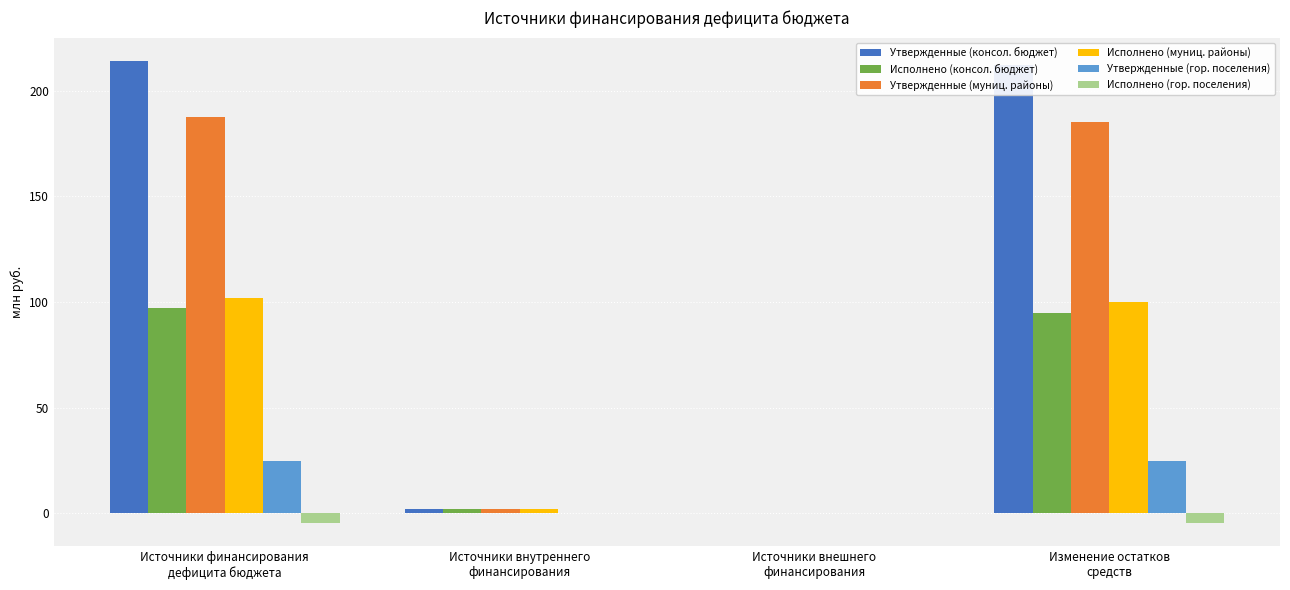

What are all the series names shown in the legend?

Утвержденные (консол. бюджет), Исполнено (консол. бюджет), Утвержденные (муниц. районы), Исполнено (муниц. районы), Утвержденные (гор. поселения), Исполнено (гор. поселения)